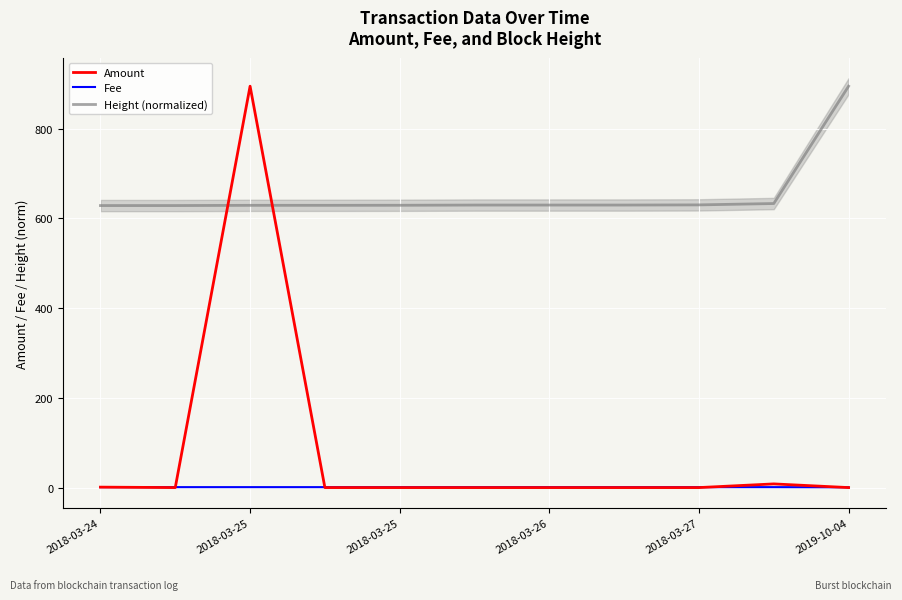

Which category has the highest value across all series?

2018-03-25